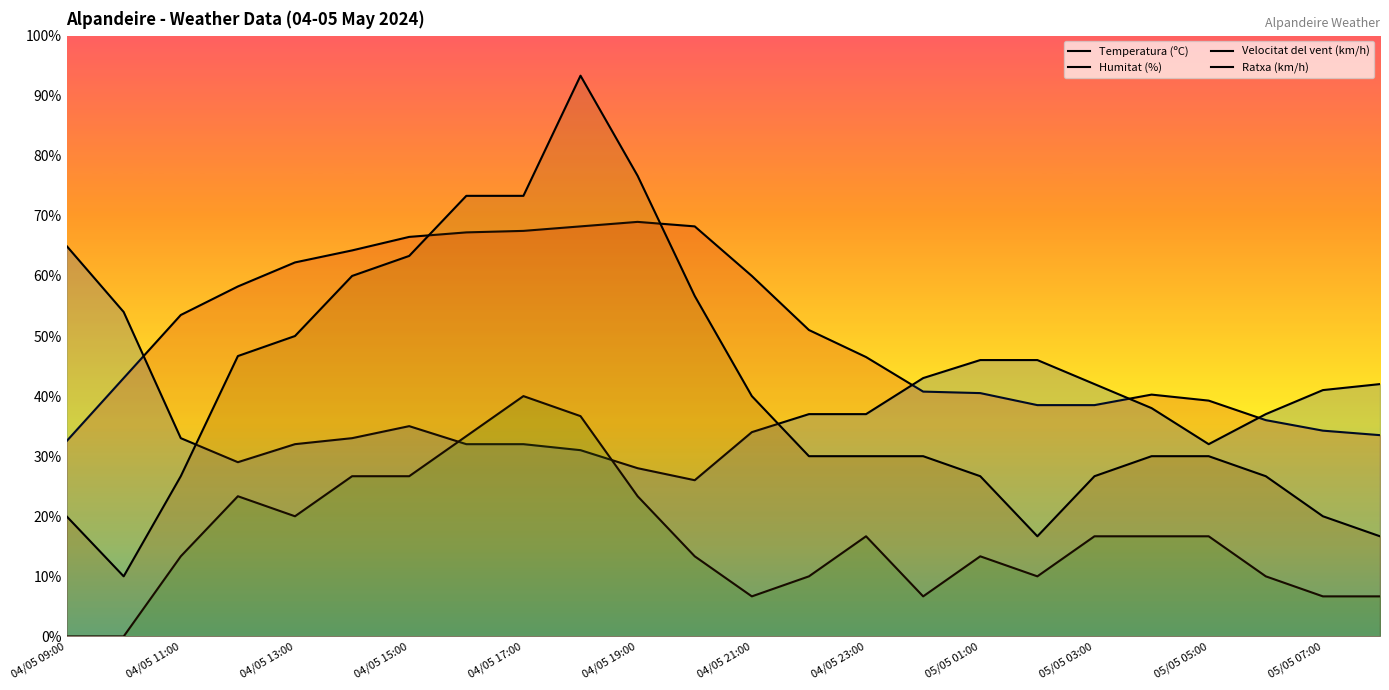

True or false: Velocitat del vent (km/h) has more than 0 points higher than both neighbors.

True